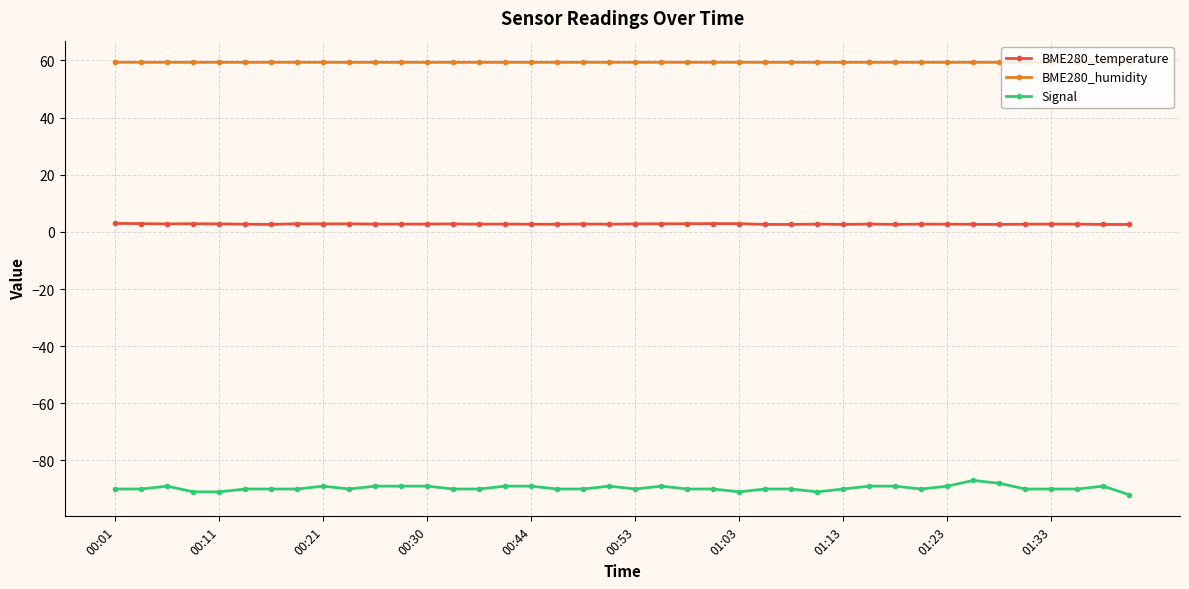

What is the sum of all BME280_temperature values?

109.1